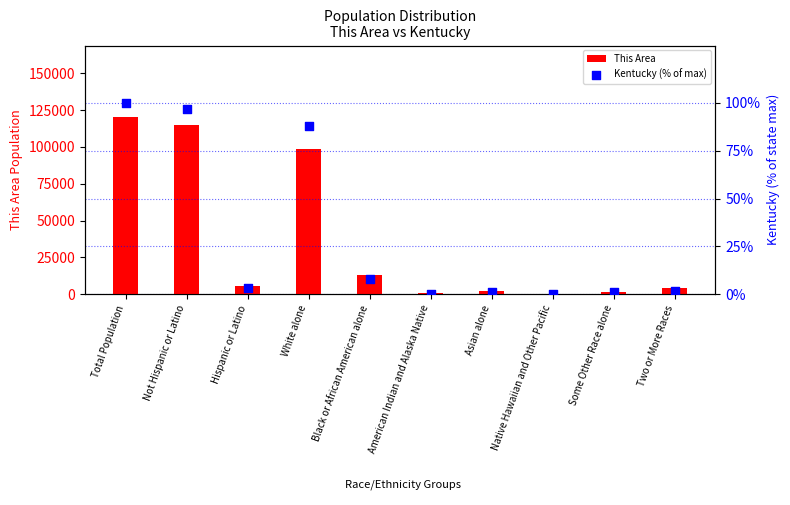

What is the total value across all series at Total Population?

120633.0